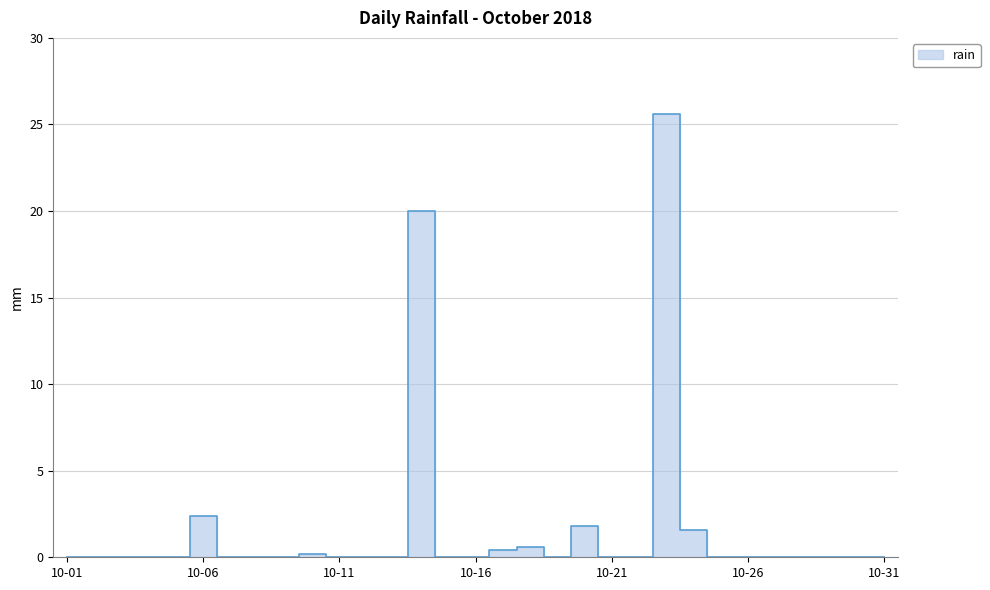

Reading left to right, extract all data points from this chart.

0.0	0.0	0.0	0.0	0.0	2.4	0.0	0.0	0.0	0.2	0.0	0.0	0.0	20.0	0.0	0.0	0.4	0.6	0.0	1.8	0.0	0.0	25.6	1.6	0.0	0.0	0.0	0.0	0.0	0.0	0.0